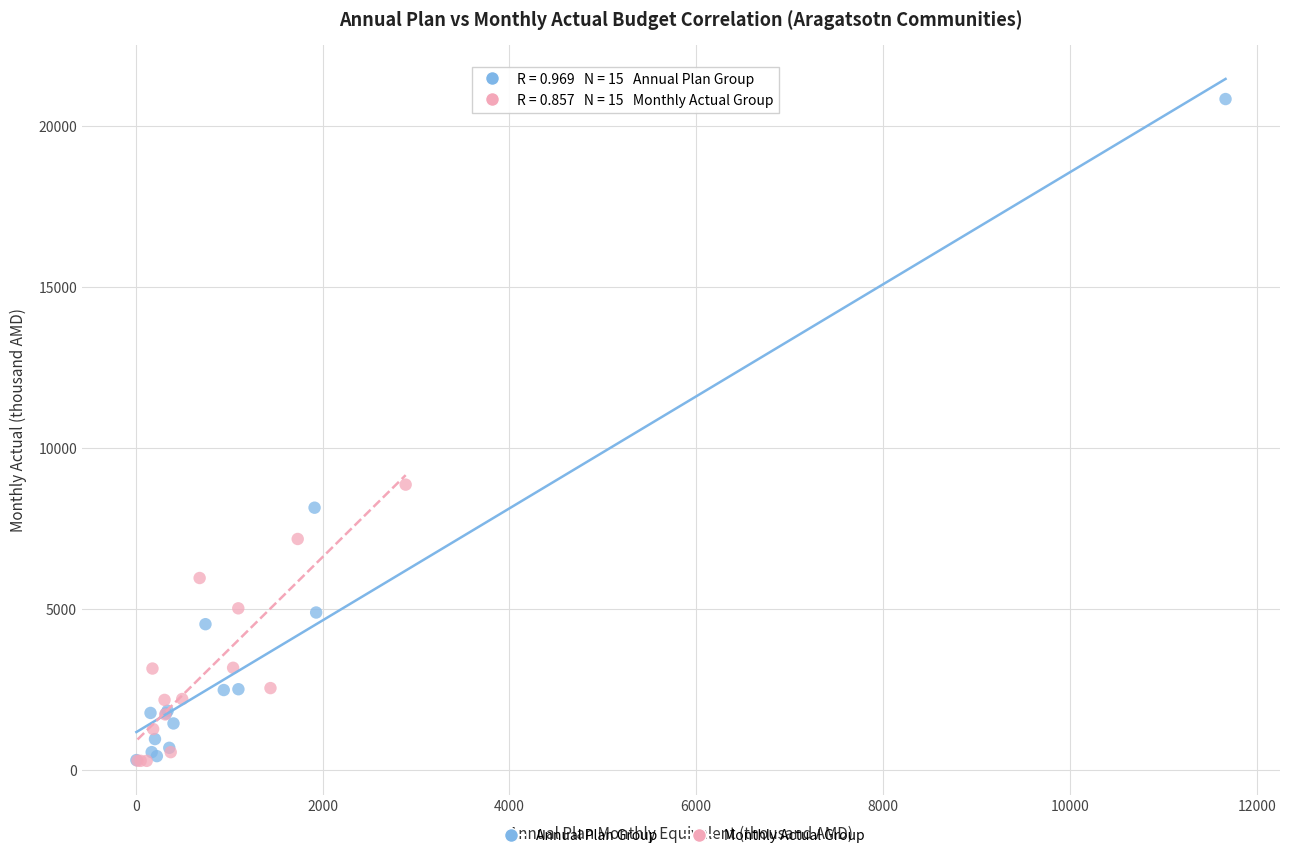

Which series has the largest Y range (max minus min)?

Annual Plan Group